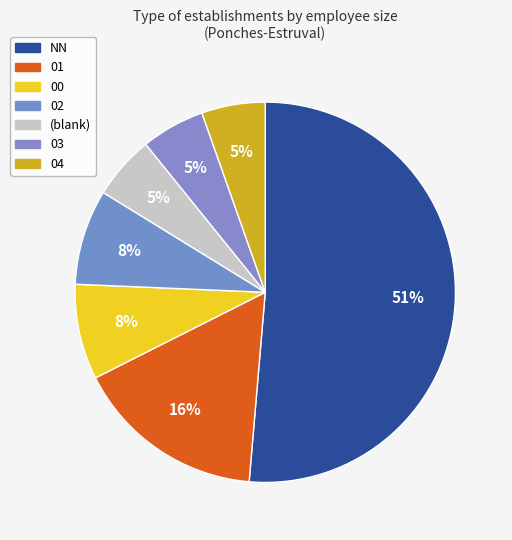

What portion of the pie excludes 03?

94.6%